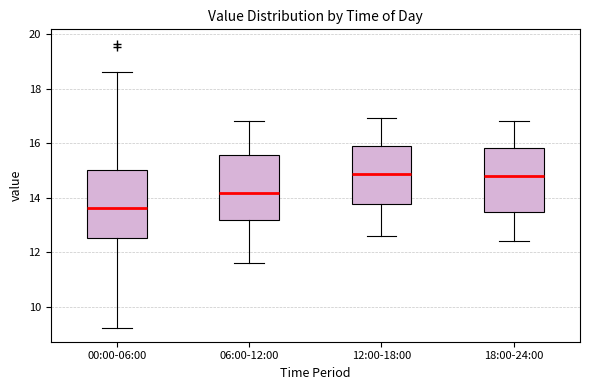

Reading left to right, read every box against the y-axis: the position of its median line, the range the box covers, and the ends of its whiskers. The values are not printed on the chart, so give them approximately, as read against the axis.

00:00-06:00: median 13.6, box 12.4 to 15.0, whiskers 9.2 to 18.6
06:00-12:00: median 14.2, box 13.2 to 15.6, whiskers 11.6 to 16.8
12:00-18:00: median 14.8, box 13.8 to 15.8, whiskers 12.6 to 17.0
18:00-24:00: median 14.8, box 13.4 to 15.8, whiskers 12.4 to 16.8